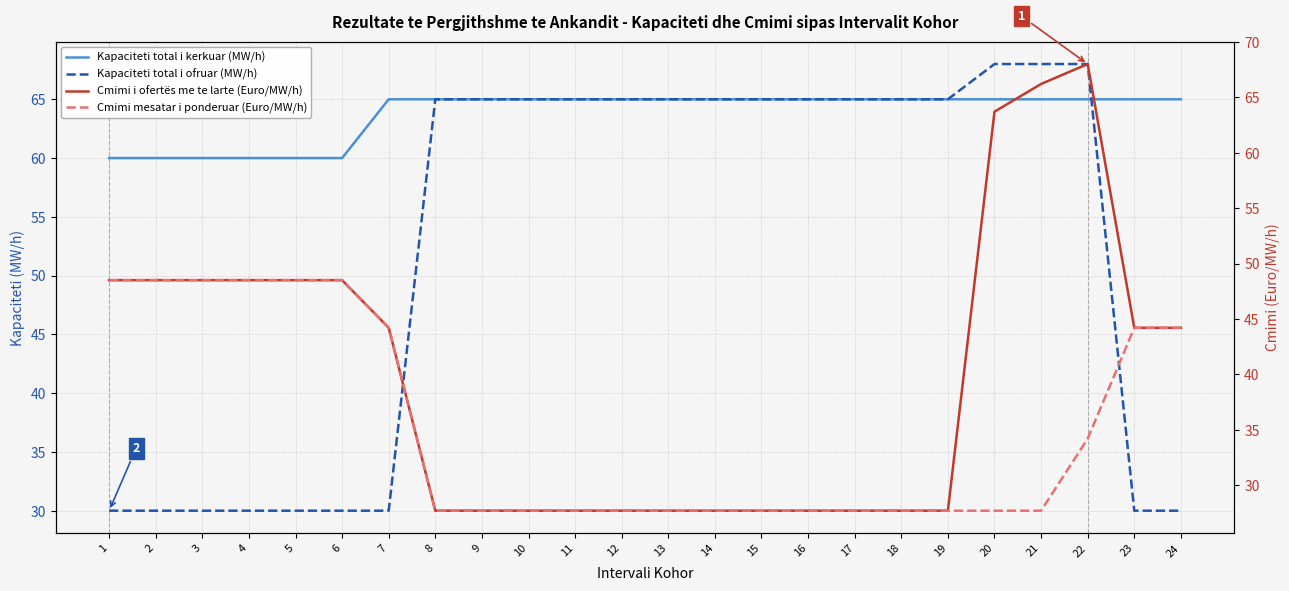

At which label does Kapaciteti total i ofruar (MW/h) first exceed 65?

20